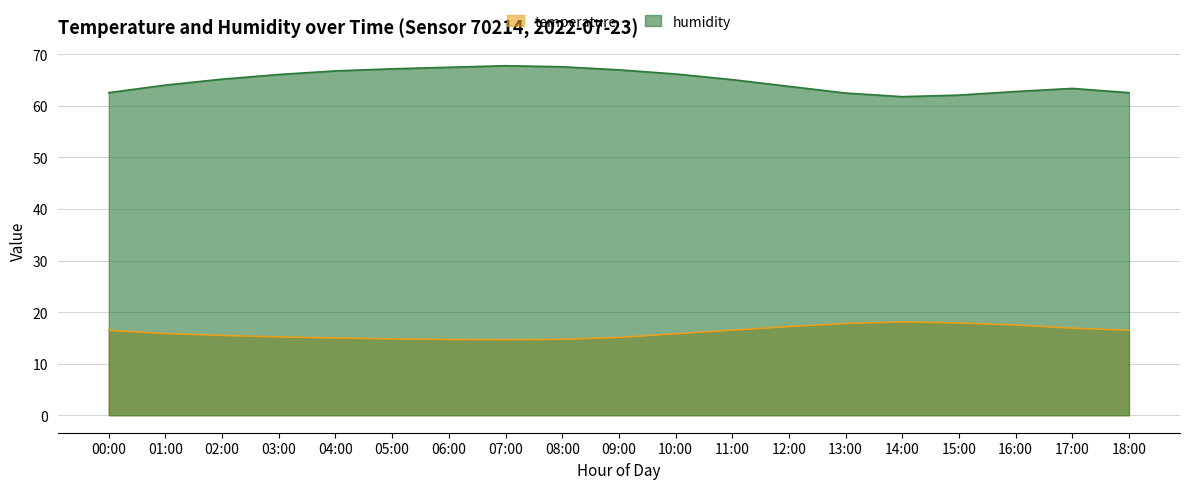

At which category is the sum across all series the highest?

07:00